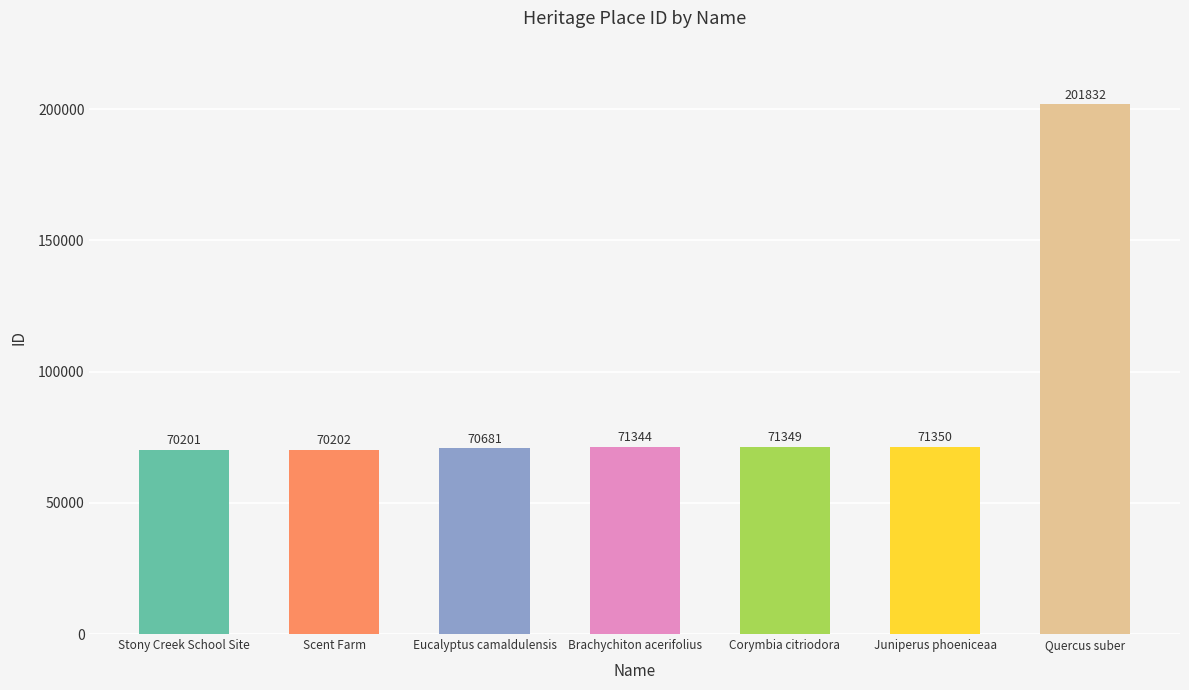

Which category has the lowest value across all series?

Stony Creek School Site